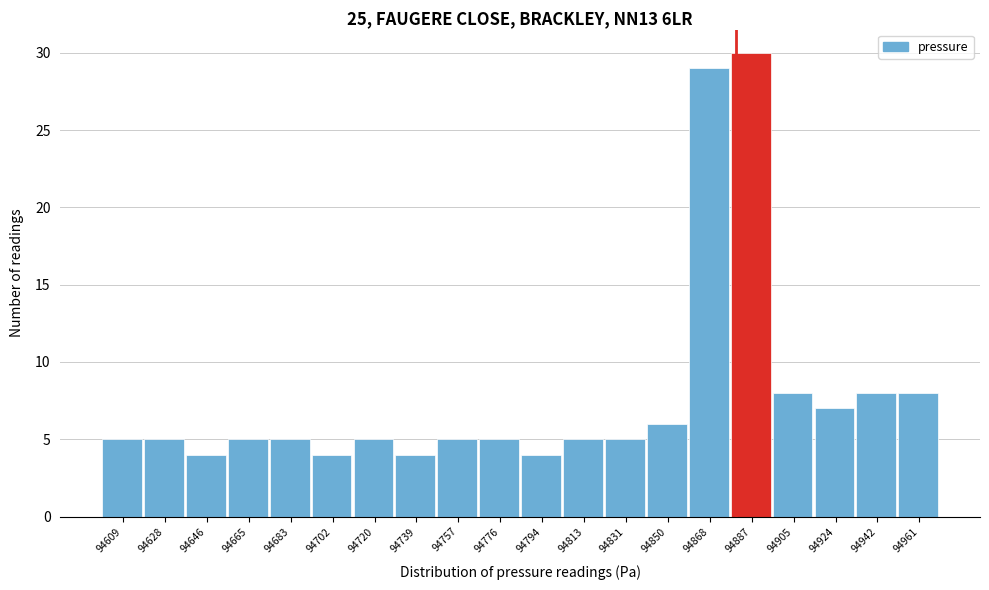

Over which range of the x-axis is the bar tallest?

94877.5 to 94896.0